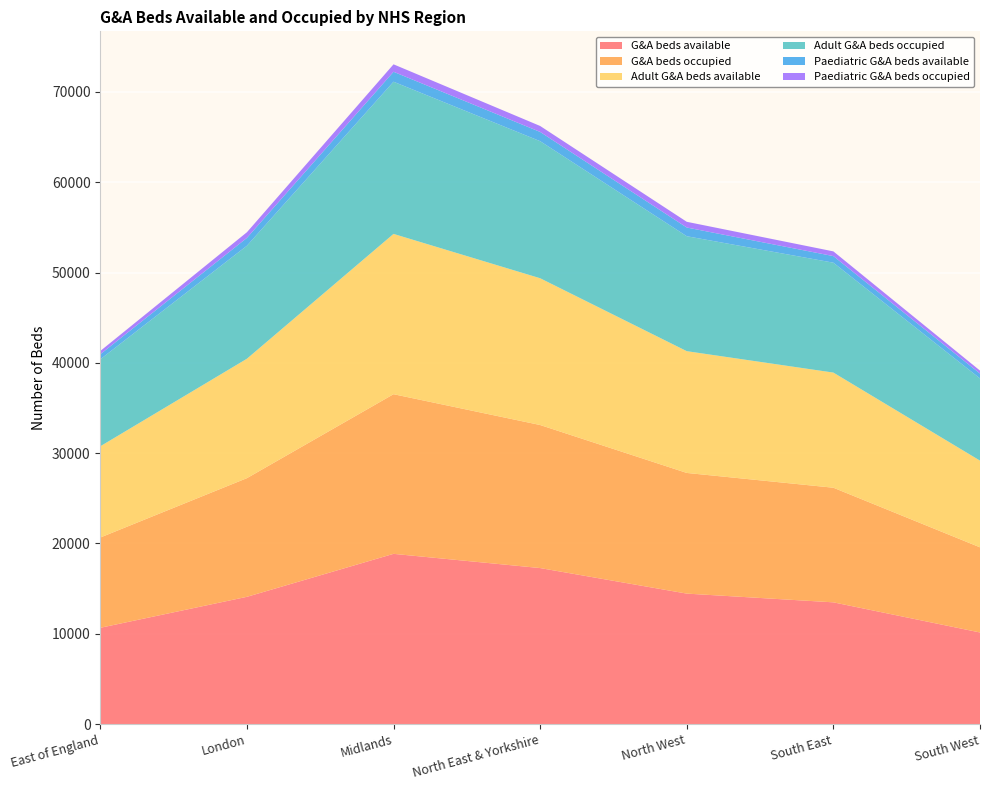

Reading left to right, what are all the values shown in this chart?

G&A beds available: 10661	14091	18850	17276	14447	13480	10143
G&A beds occupied: 9995	13139	17677	15838	13361	12691	9428
Adult G&A beds available: 10104	13223	17749	16253	13483	12749	9601
Adult G&A beds occupied: 9633	12512	16851	15177	12728	12169	9099
Paediatric G&A beds available: 557	868	1101	1023	965	730	541
Paediatric G&A beds occupied: 362	627	826	661	633	522	329